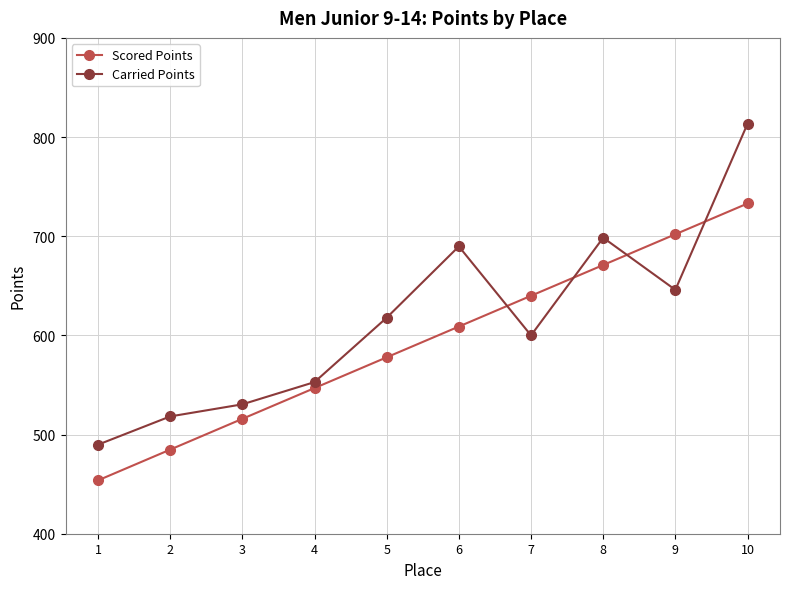

True or false: Carried Points has more than 1 interior local peaks.

True